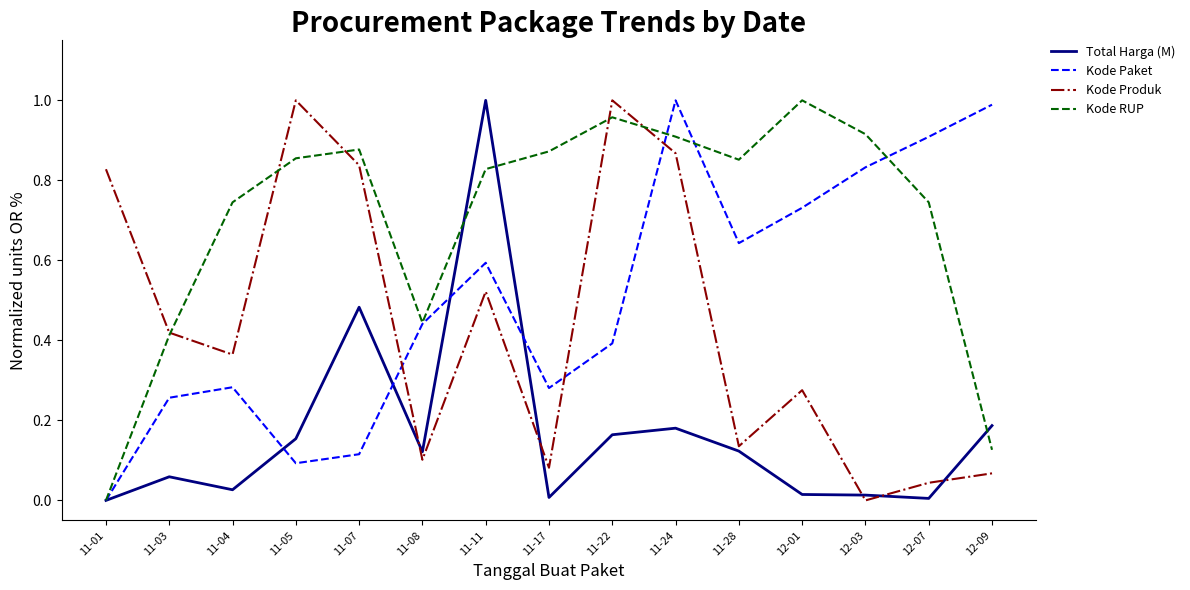

How many times do Kode Produk and Kode Paket cross each other?

3